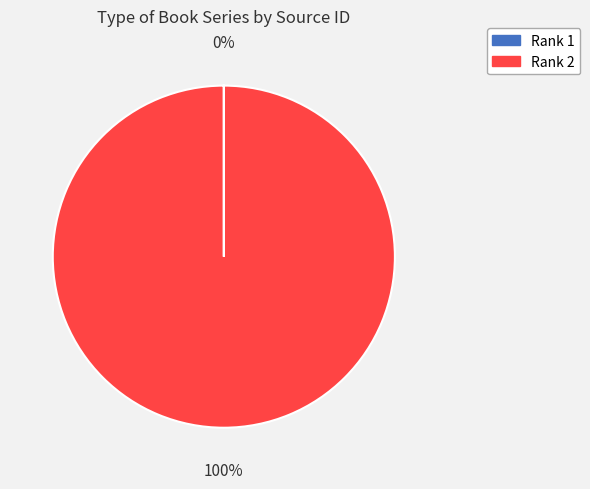

To the nearest percent, what is the average slice percentage?

50%